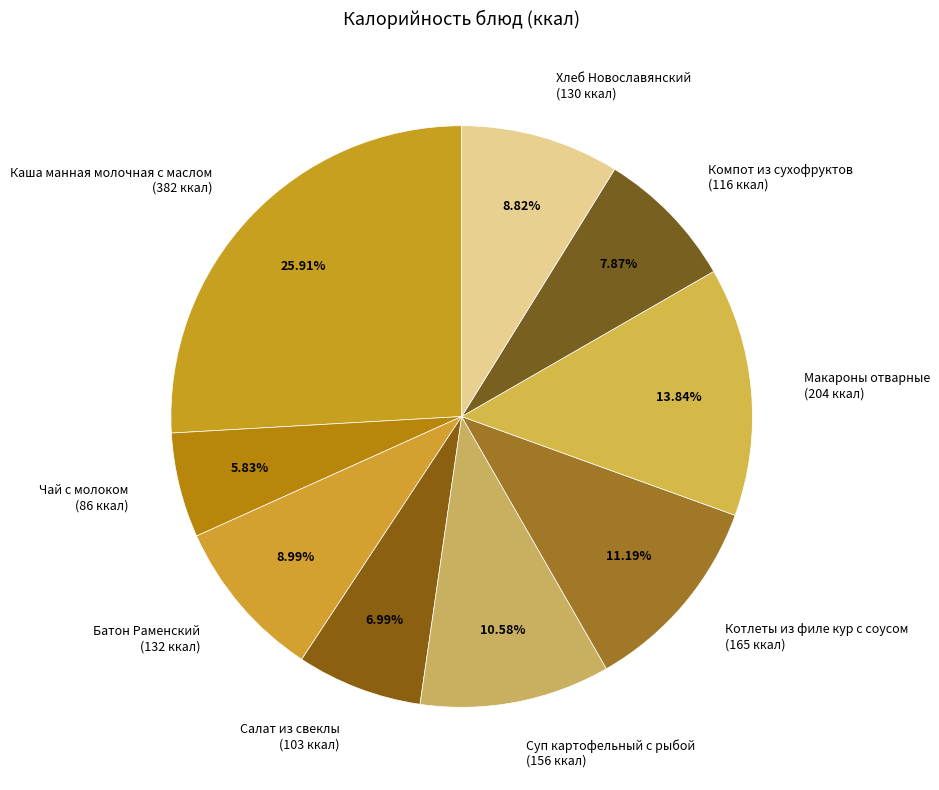

What is the largest slice in the pie chart?

Каша манная молочная с маслом